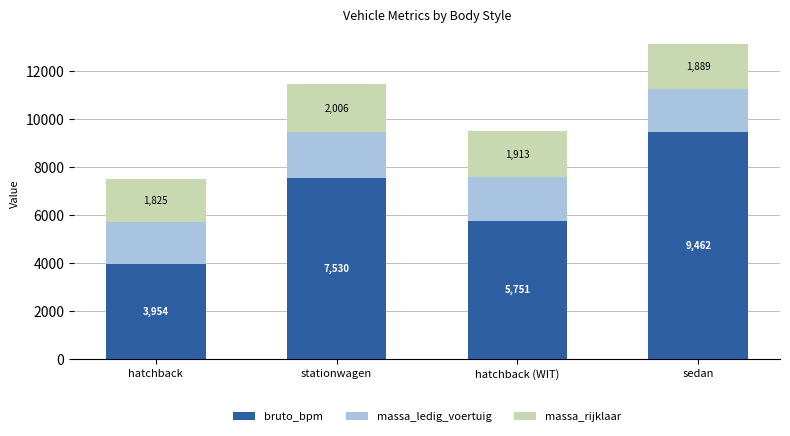

At which label does bruto_bpm reach its minimum?

hatchback